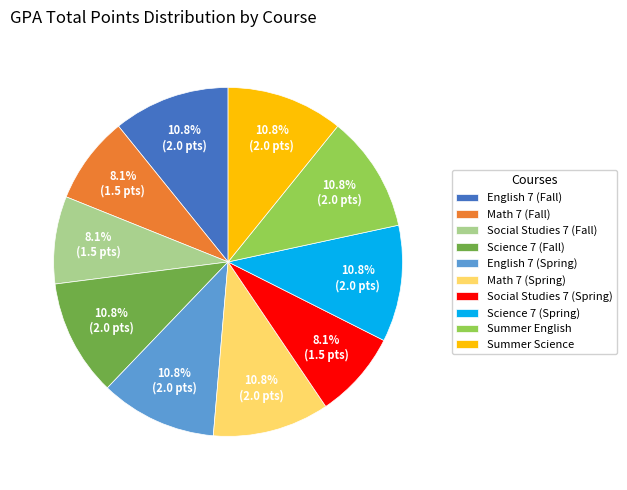

How many segments does this pie chart have?

10